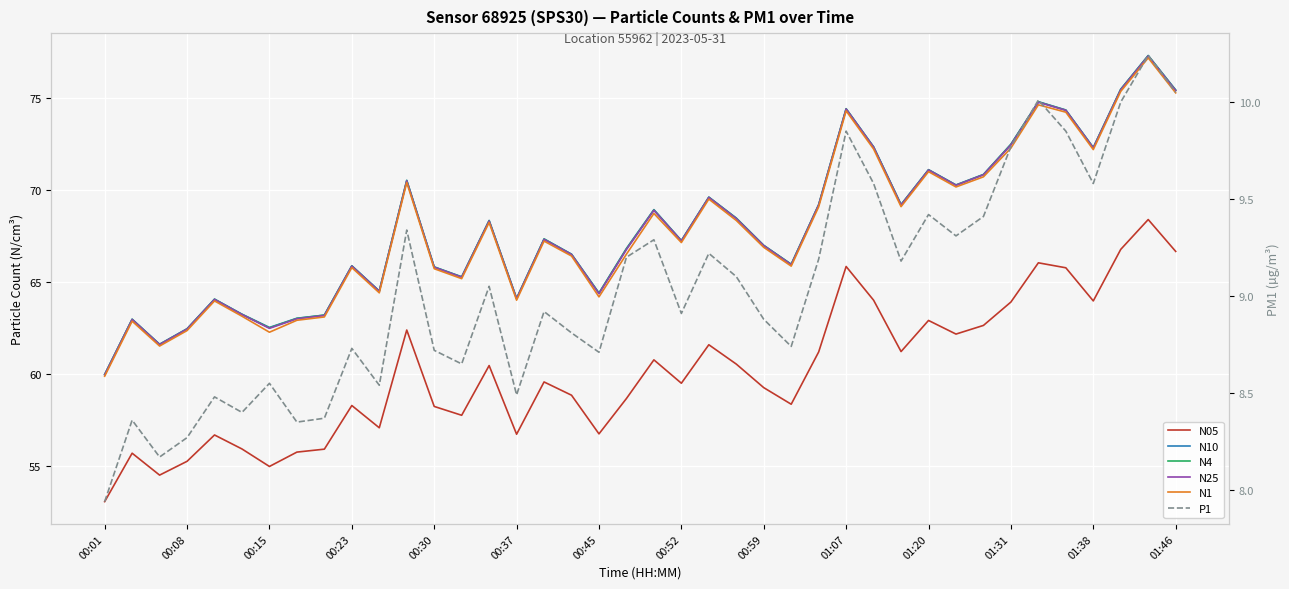

How many values in the N10 series are below 67?

19